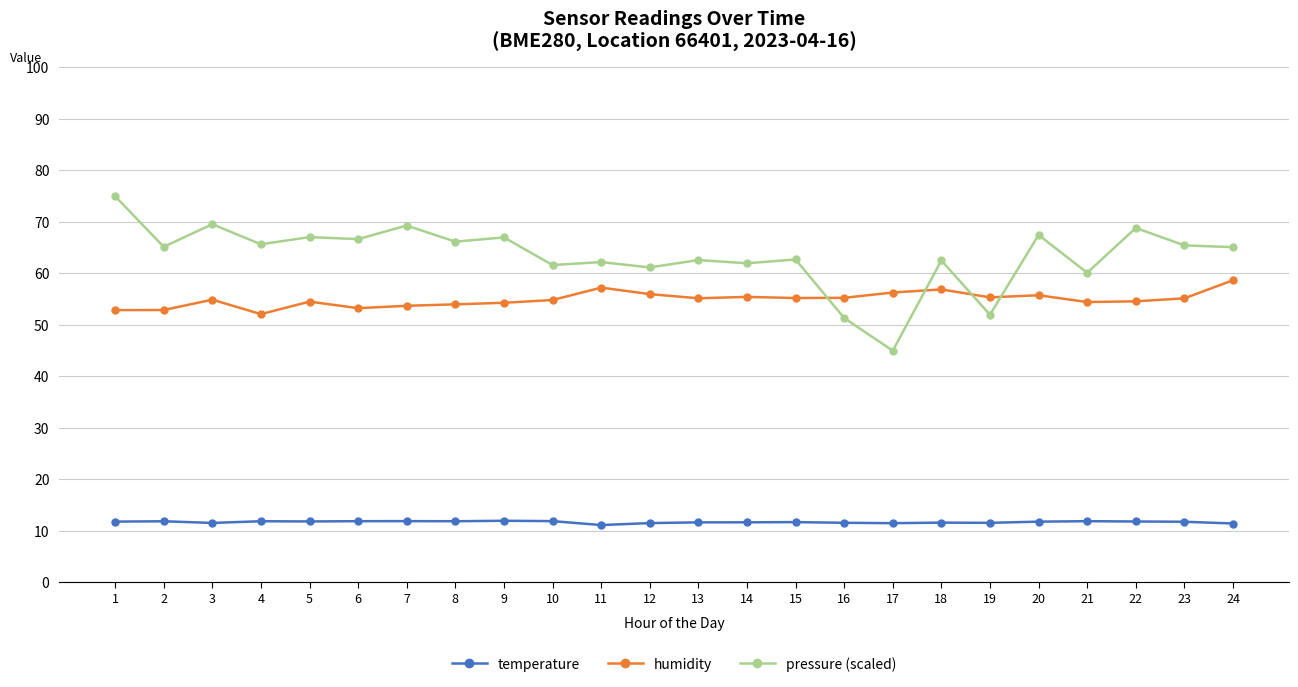

True or false: humidity has more than 2 interior local peaks.

True